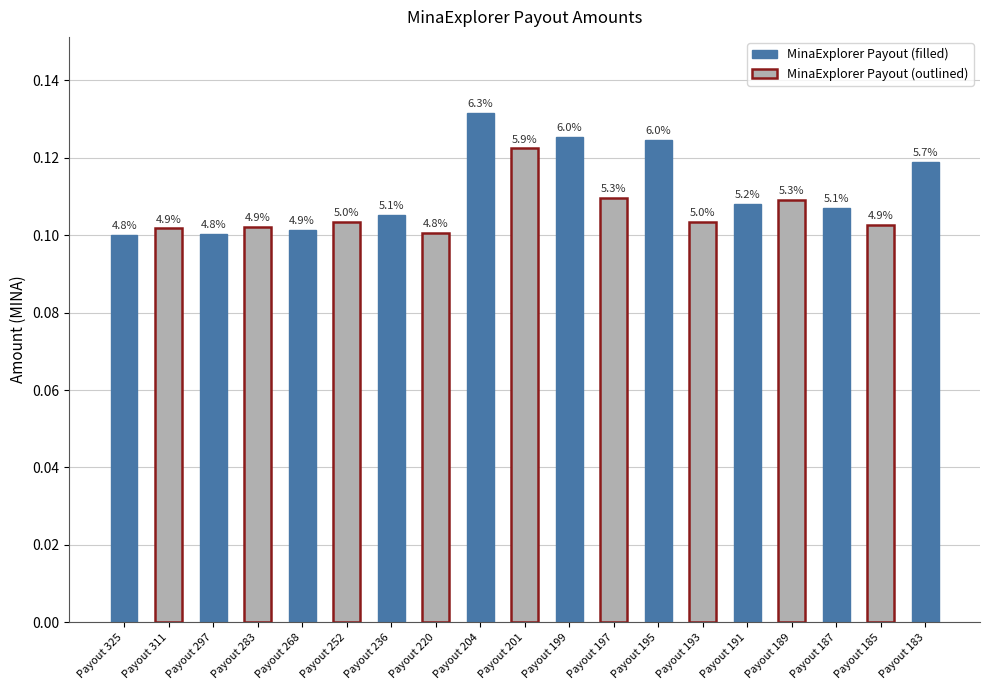

Reading left to right, transcribe all the data shown in this chart.

Payout 325=0.1	Payout 311=0.1	Payout 297=0.1	Payout 283=0.1	Payout 268=0.1	Payout 252=0.1	Payout 236=0.1	Payout 220=0.1	Payout 204=0.1	Payout 201=0.1	Payout 199=0.1	Payout 197=0.1	Payout 195=0.1	Payout 193=0.1	Payout 191=0.1	Payout 189=0.1	Payout 187=0.1	Payout 185=0.1	Payout 183=0.1